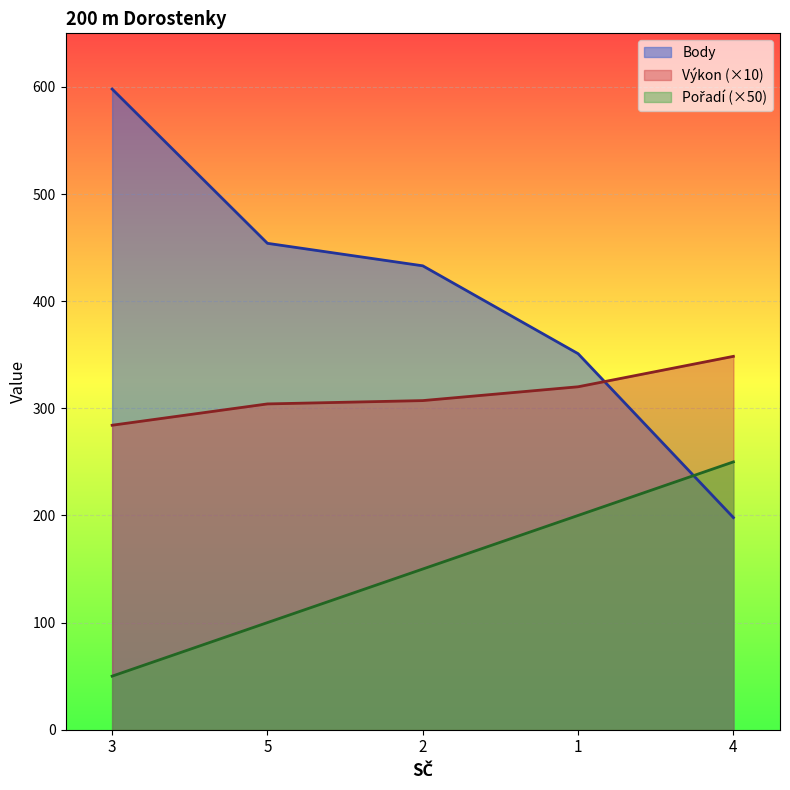

What value does the Pořadí series have at 5?

100.0